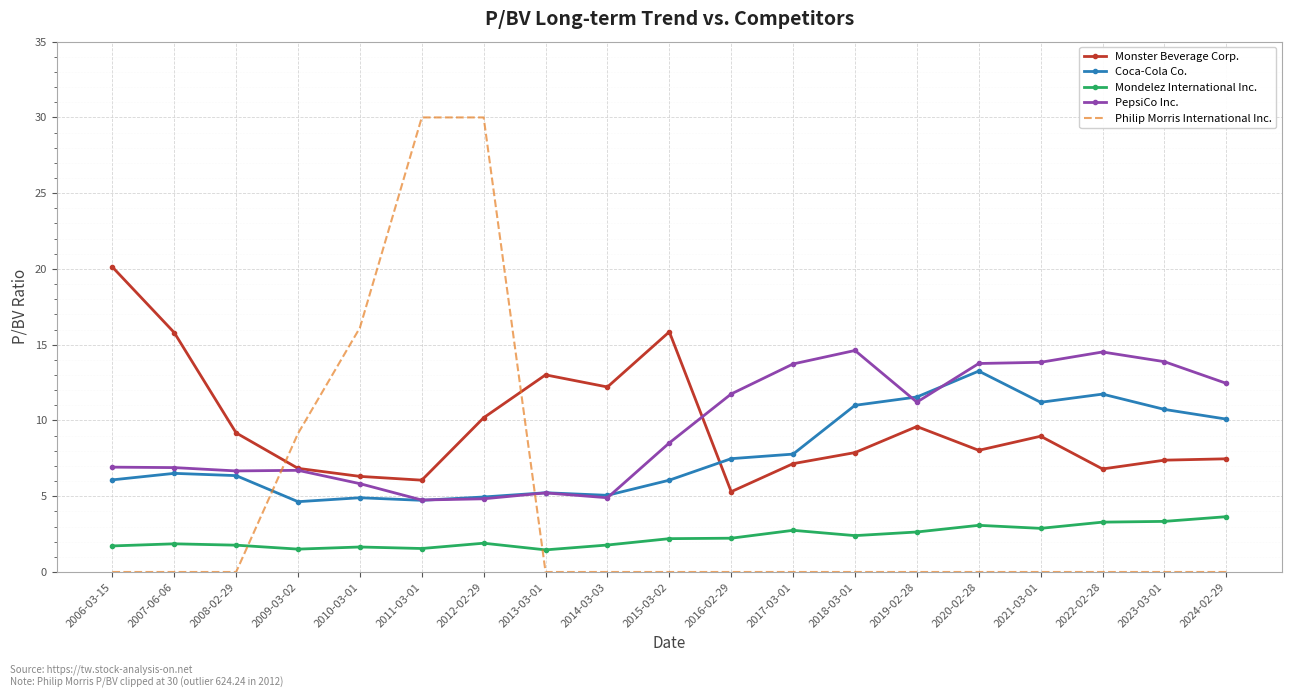

What is the maximum value for Monster Beverage Corp.?

20.1